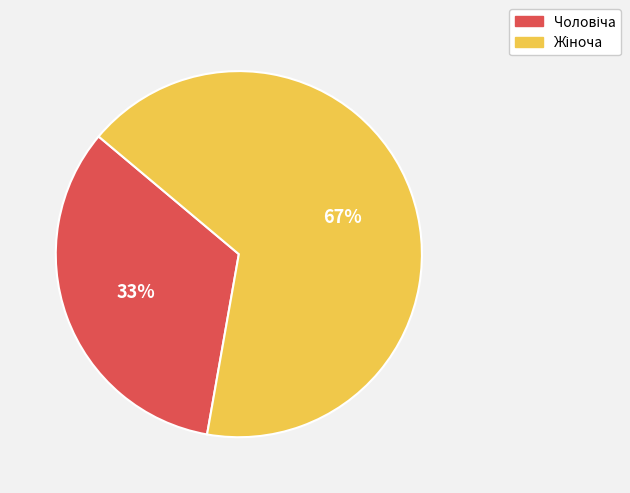

Is there any slice that represents more than half of the pie?

Yes